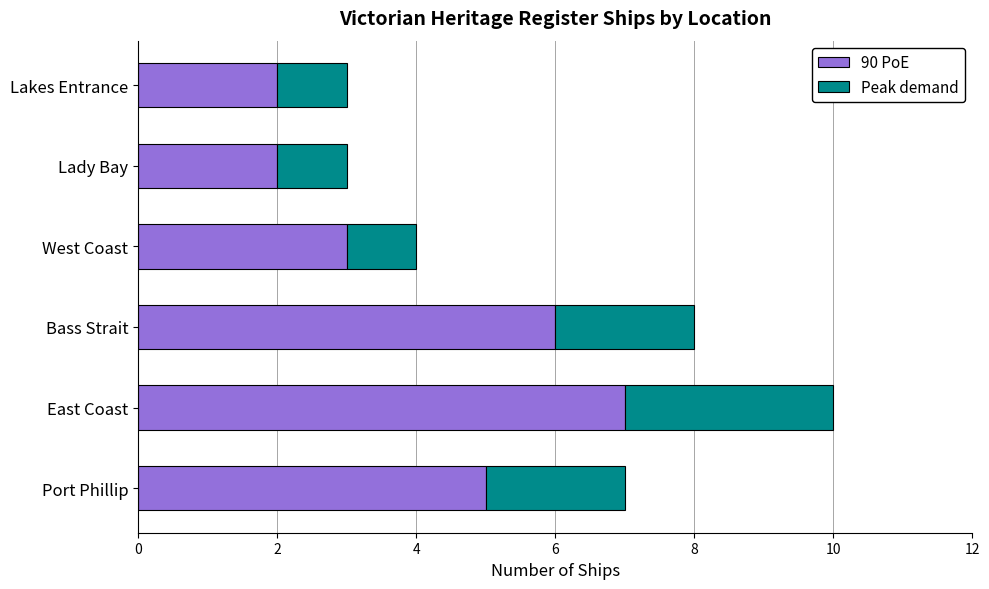

At which category is the sum across all series the highest?

East Coast